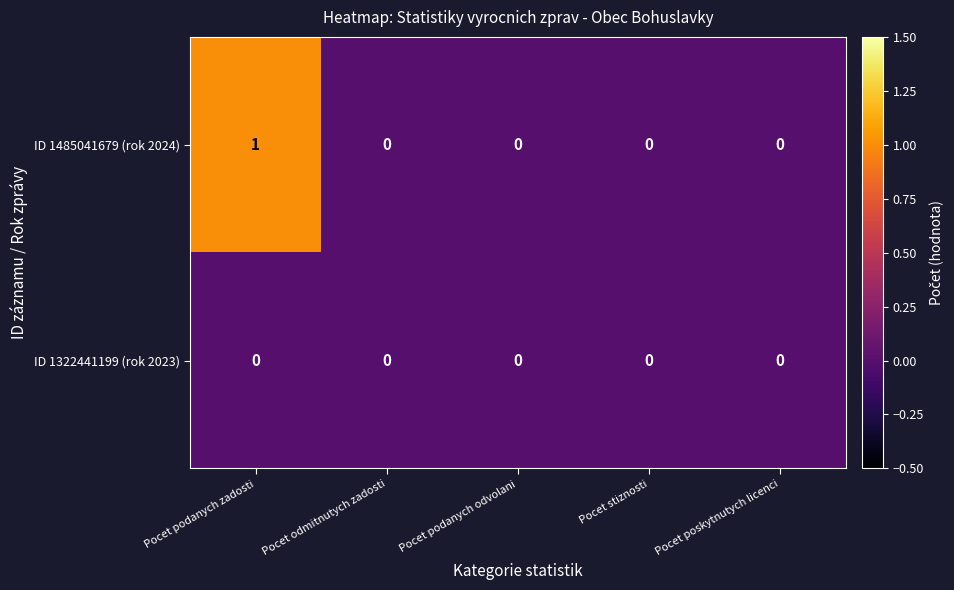

Which series has the largest range (max minus min)?

ID 1485041679 (rok 2024)